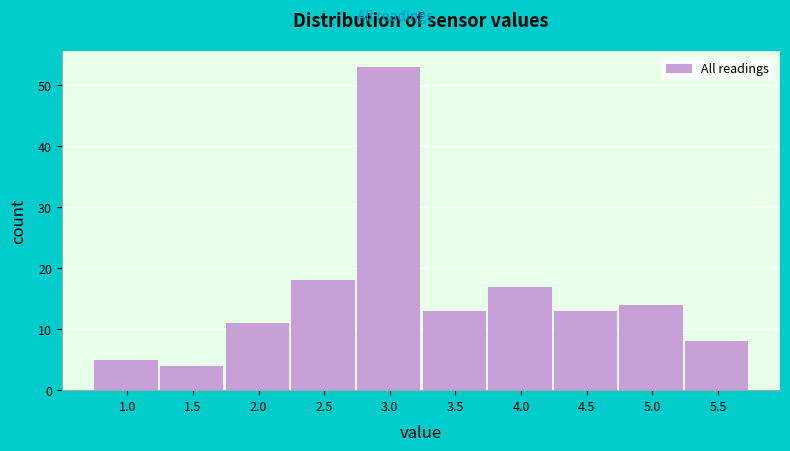

Reading right to left, list all the values displayed in this chart.

8	14	13	17	13	53	18	11	4	5